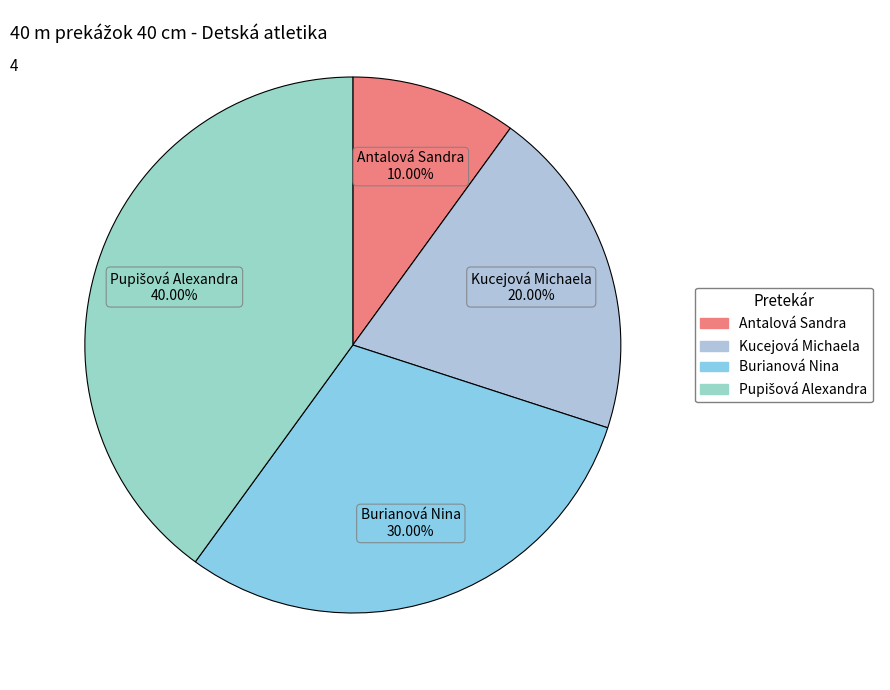

Which slice is the smallest?

Antalová Sandra